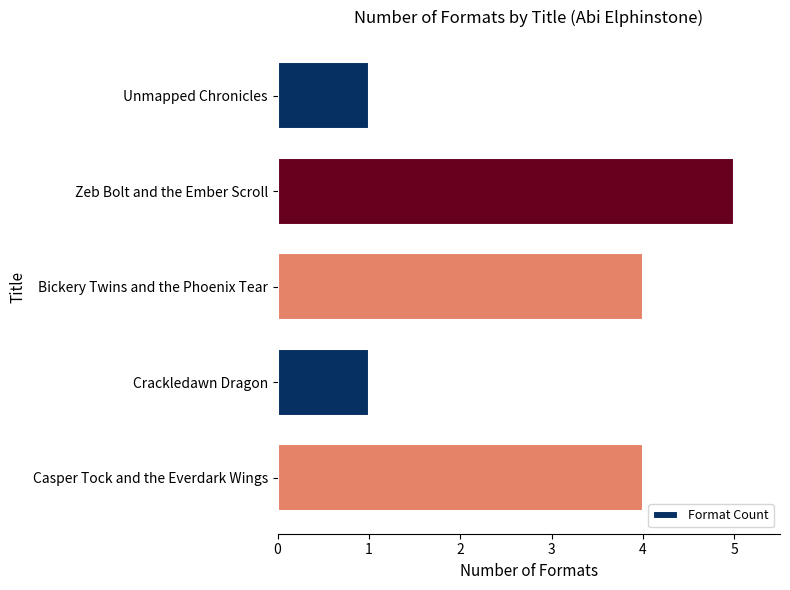

What is the difference between the values at Casper Tock and the Everdark Wings and Crackledawn Dragon?

3